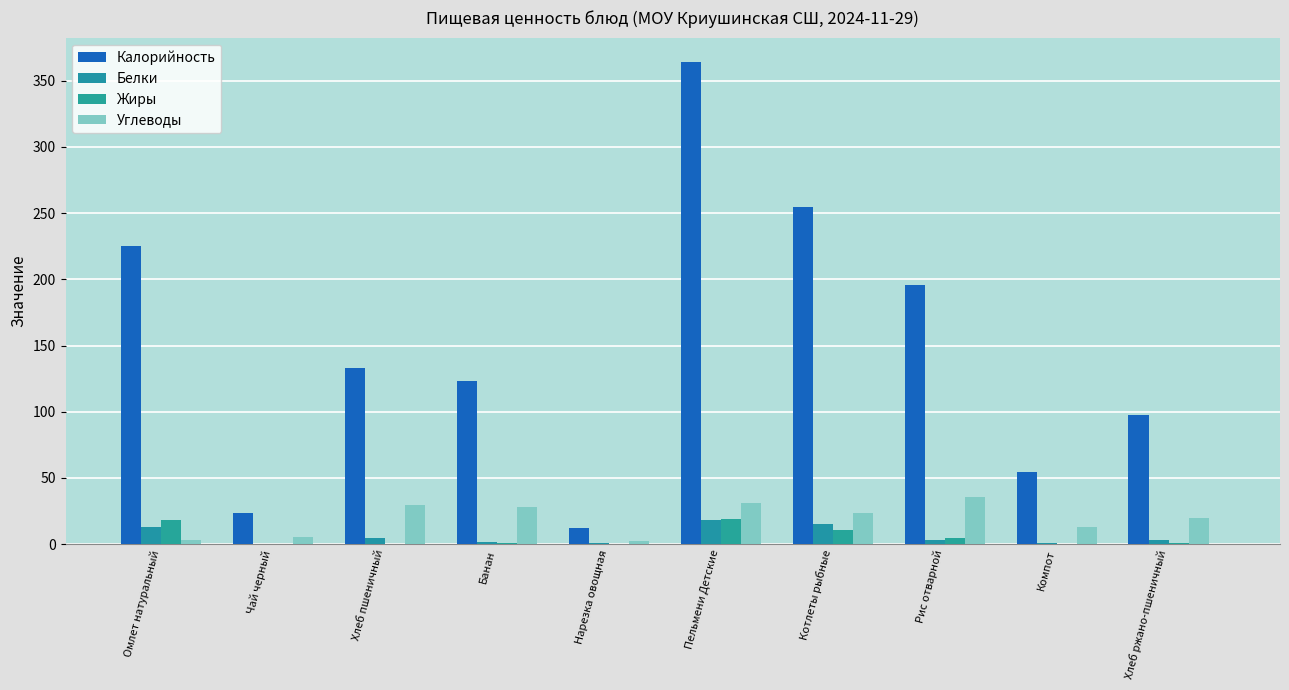

The value of Жиры at Котлеты рыбные is 10.9. True or false?

True